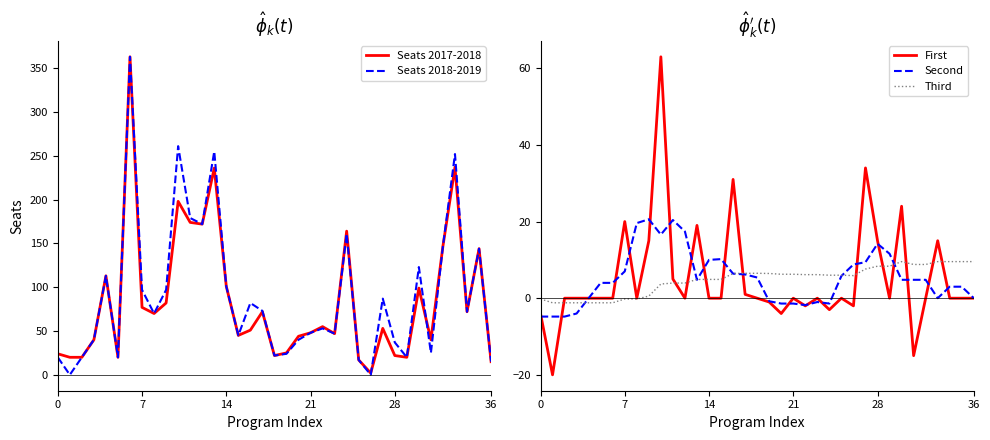

Is it true that Seats 2018-2019 equals 15.0 at 36?

True